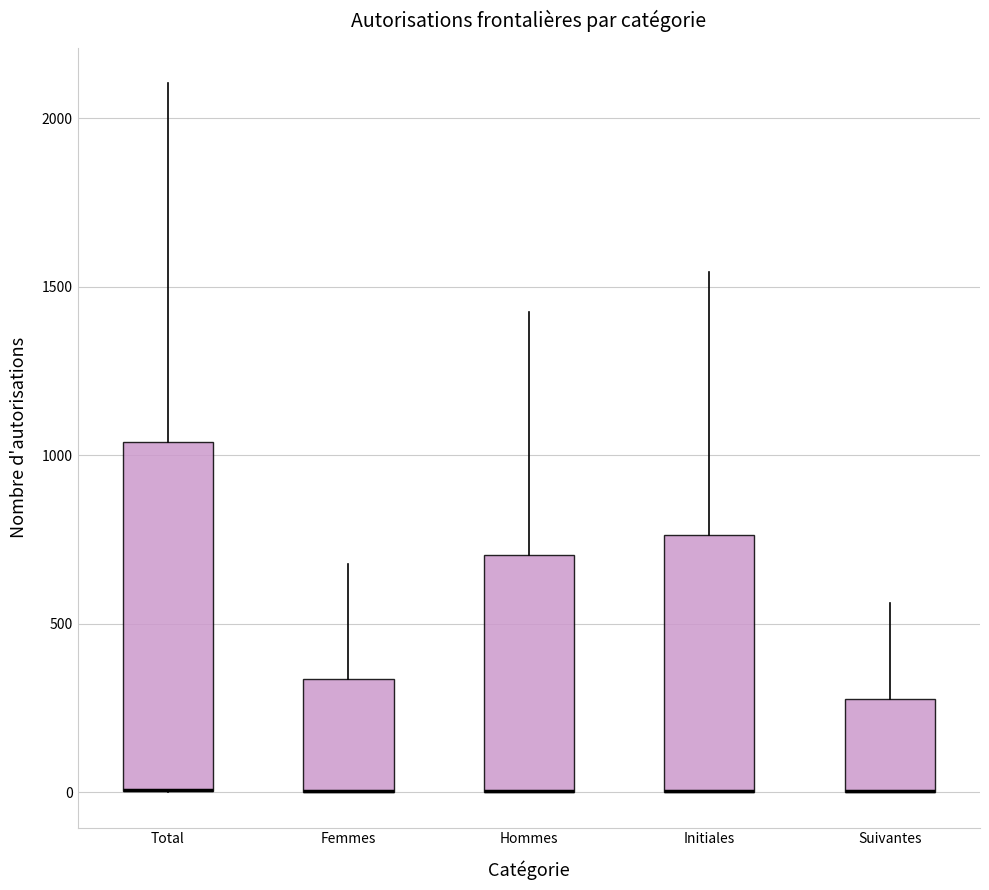

Reading left to right, transcribe this box plot: for each box, give where its median line is, the range the box spans, and where its two whiskers end, as read against the y-axis. The values are not printed on the chart, so give them approximately, as read against the axis.

Total: median 0 (drawn on the box's lower edge), box 0 to 1050, whiskers 0 to 2100
Femmes: median 0 (drawn on the box's lower edge), box 0 to 350, whiskers 0 to 700
Hommes: median 0 (drawn on the box's lower edge), box 0 to 700, whiskers 0 to 1450
Initiales: median 0 (drawn on the box's lower edge), box 0 to 750, whiskers 0 to 1550
Suivantes: median 0 (drawn on the box's lower edge), box 0 to 300, whiskers 0 to 550